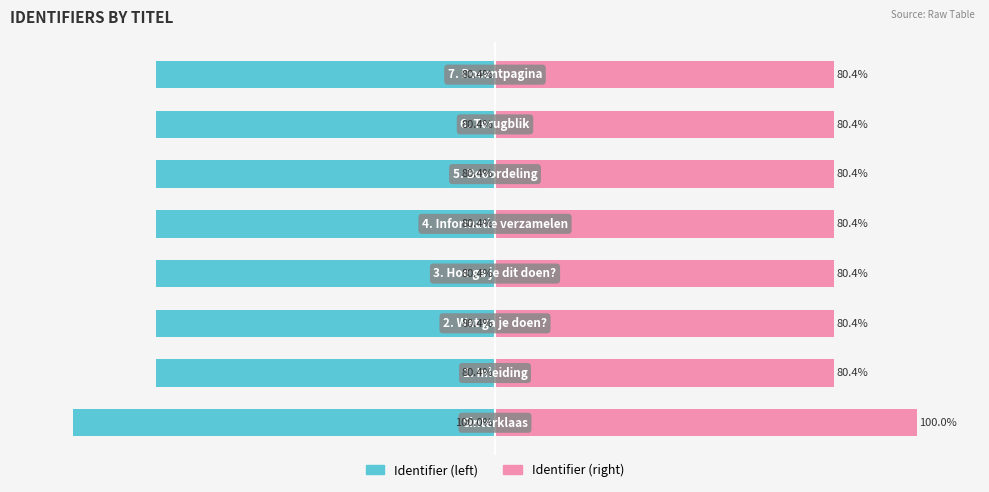

Rank the series by their maximum value, from lowest to highest.

Identifier (left), Identifier (right)